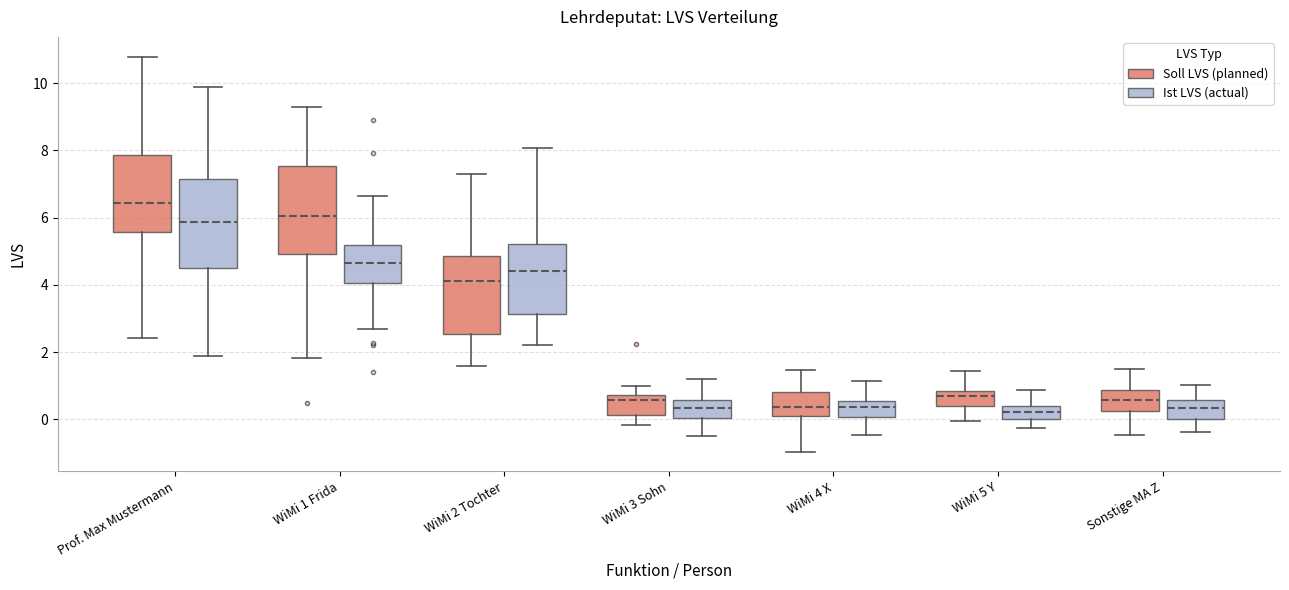

Reading left to right, read every box against the y-axis: the position of its median line, the range the box covers, and the ends of its whiskers. The values are not printed on the chart, so give them approximately, as read against the axis.

Prof. Max Mustermann (Soll LVS (planned)): median 6.4, box 5.6 to 7.8, whiskers 2.4 to 10.8
Prof. Max Mustermann (Ist LVS (actual)): median 5.8, box 4.6 to 7.2, whiskers 1.8 to 9.8
WiMi 1 Frida (Soll LVS (planned)): median 6.0, box 5.0 to 7.6, whiskers 1.8 to 9.2
WiMi 1 Frida (Ist LVS (actual)): median 4.6, box 4.0 to 5.2, whiskers 2.8 to 6.6
WiMi 2 Tochter (Soll LVS (planned)): median 4.2, box 2.6 to 4.8, whiskers 1.6 to 7.2
WiMi 2 Tochter (Ist LVS (actual)): median 4.4, box 3.2 to 5.2, whiskers 2.2 to 8.0
WiMi 3 Sohn (Soll LVS (planned)): median 0.6, box 0.2 to 0.8, whiskers -0.2 to 1.0
WiMi 3 Sohn (Ist LVS (actual)): median 0.4, box 0.0 to 0.6, whiskers -0.4 to 1.2
WiMi 4 X (Soll LVS (planned)): median 0.4, box 0.0 to 0.8, whiskers -1.0 to 1.4
WiMi 4 X (Ist LVS (actual)): median 0.4, box 0.0 to 0.6, whiskers -0.4 to 1.2
WiMi 5 Y (Soll LVS (planned)): median 0.6, box 0.4 to 0.8, whiskers 0.0 to 1.4
WiMi 5 Y (Ist LVS (actual)): median 0.2, box 0.0 to 0.4, whiskers -0.2 to 0.8
Sonstige MA Z (Soll LVS (planned)): median 0.6, box 0.2 to 0.8, whiskers -0.4 to 1.4
Sonstige MA Z (Ist LVS (actual)): median 0.4, box 0.0 to 0.6, whiskers -0.4 to 1.0